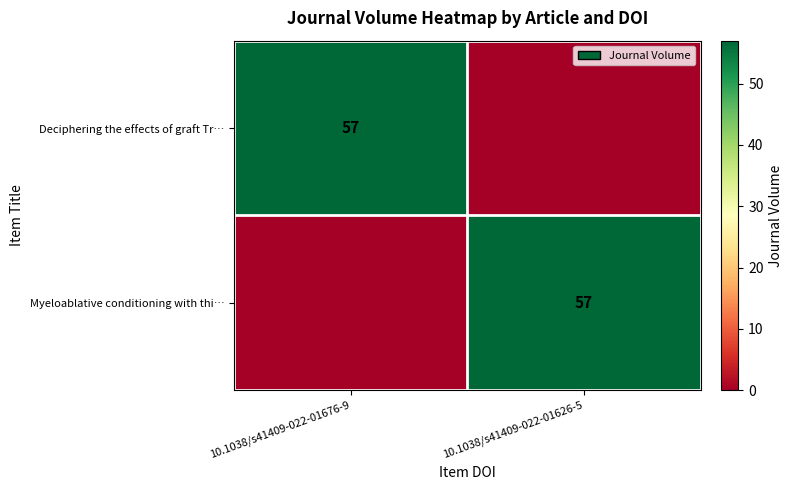

The Deciphering the effects of graft Tr… series shows 57 at 10.1038/s41409-022-01676-9. True or false?

True